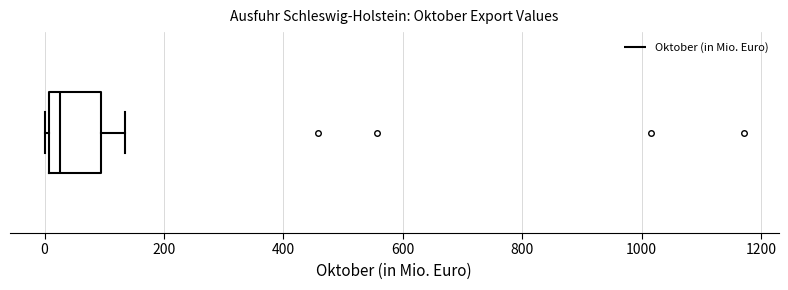

Read this box plot against the x-axis: the position of the median line, the range covered by the box, and the ends of both whiskers. The values are not printed on the chart, so give them approximately, as read against the axis.

median 20, box 0 to 100, whiskers 0 (just left of the box's left edge) to 140